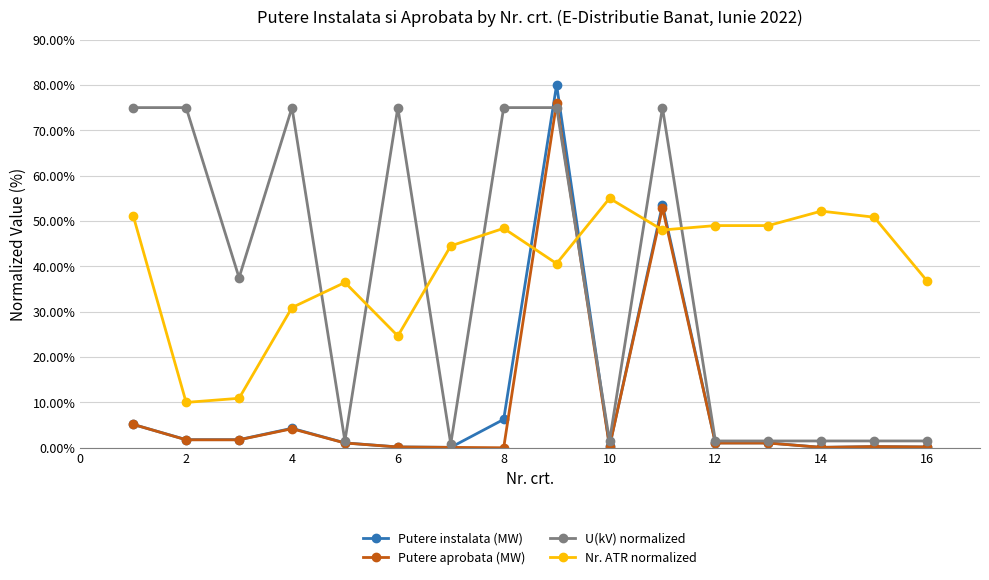

What are all the series names shown in the legend?

Putere instalata (MW), Putere aprobata (MW), U(kV) normalized, Nr. ATR normalized